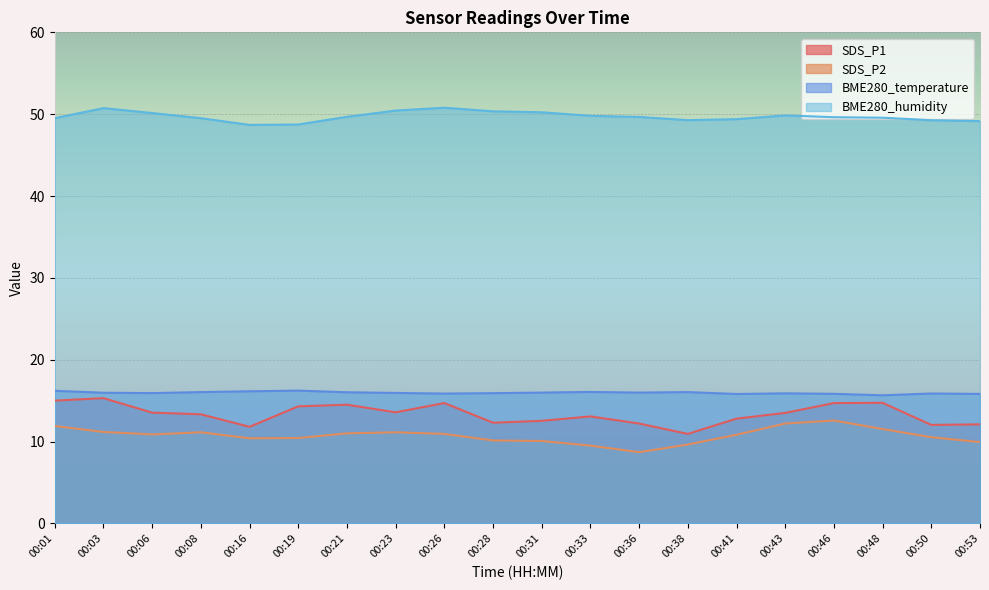

Read the BME280_temperature value at 00:53.

15.8